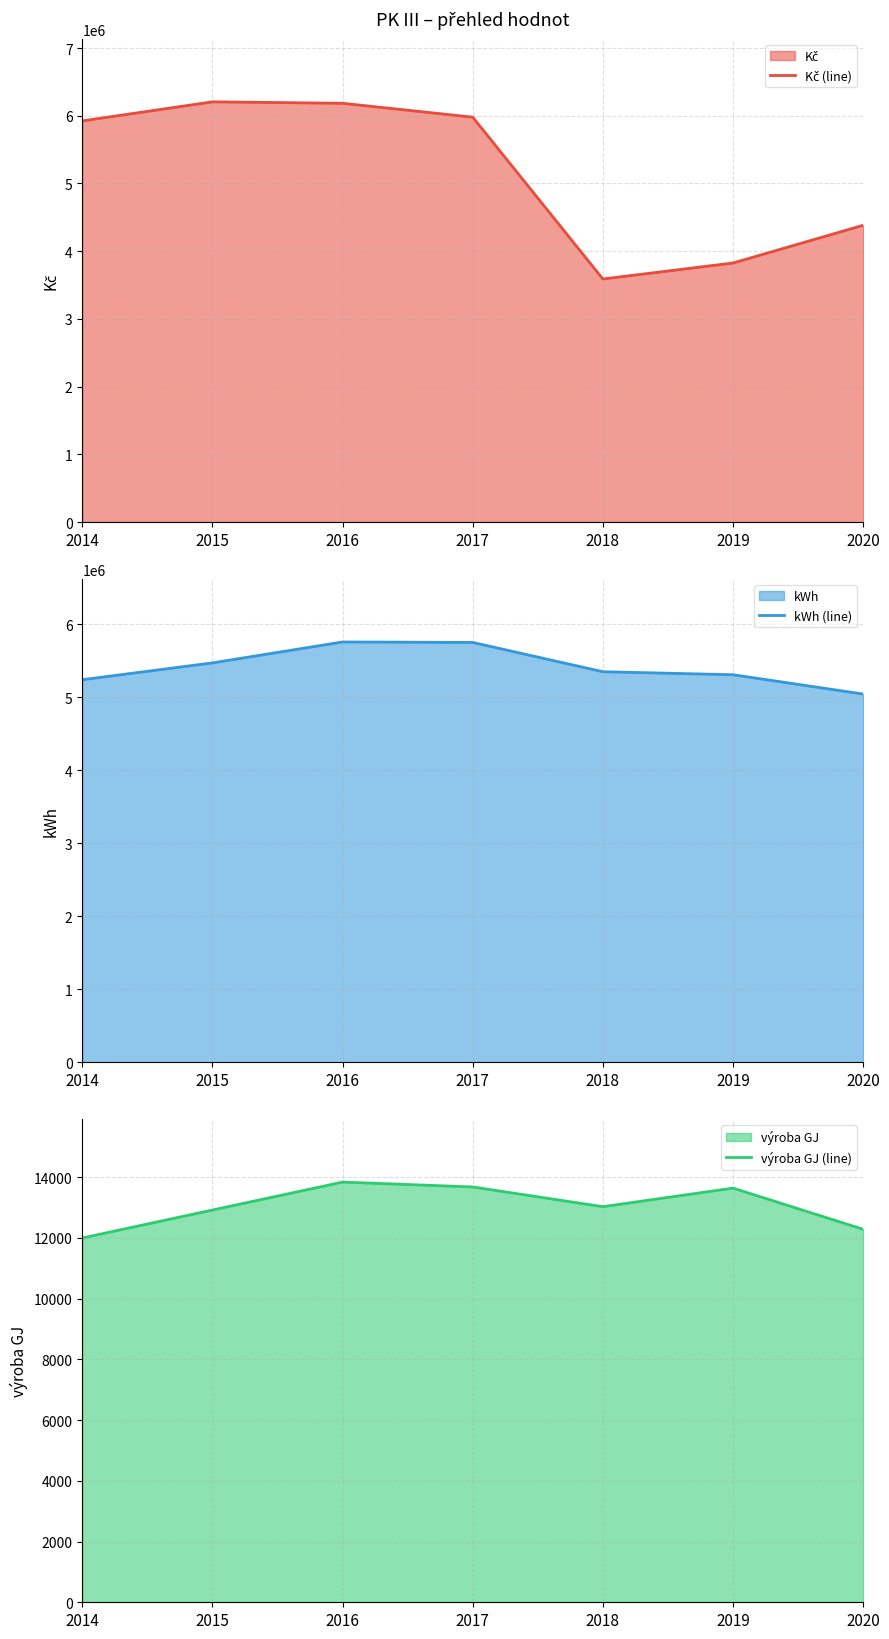

What is the difference between the second highest and minimum values in the Kč (line) series?

2595152